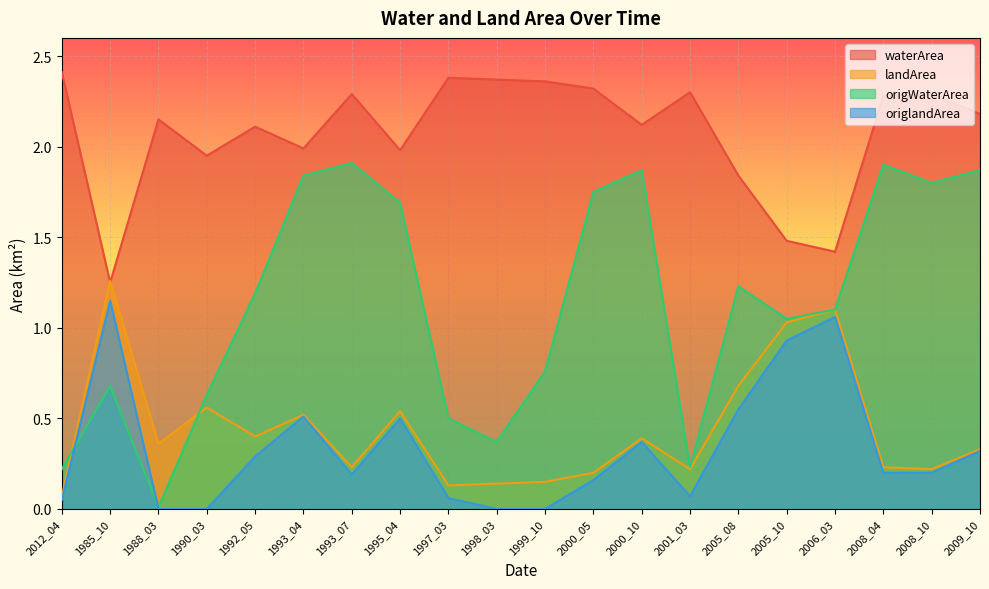

What is the average value of the landArea series?

0.4